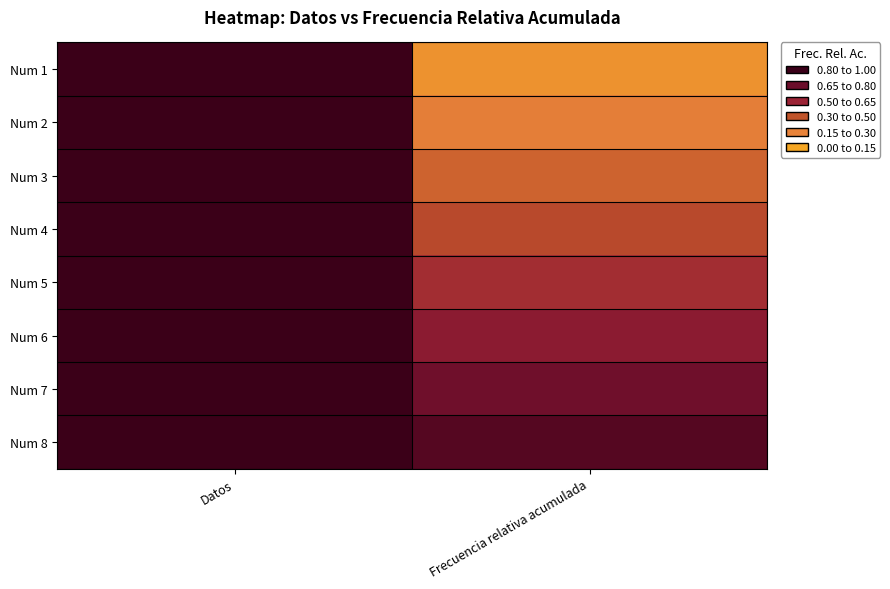

Which has a higher value, Frecuencia relativa acumulada or Datos?

Datos